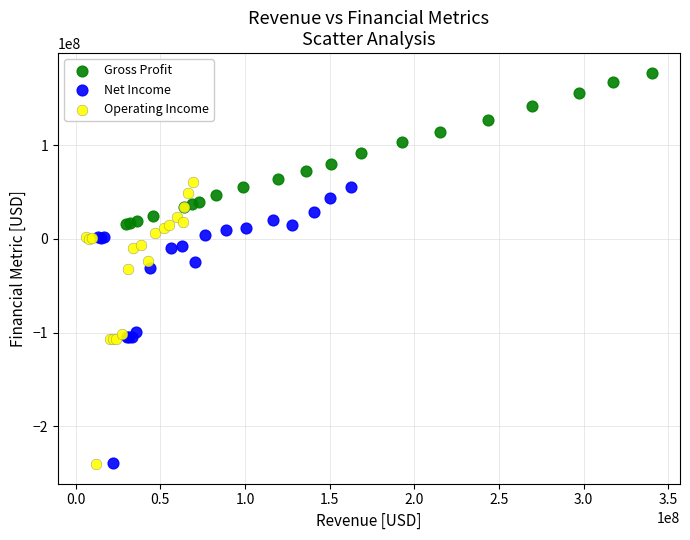

Which series has the widest spread of Y values?

Operating Income